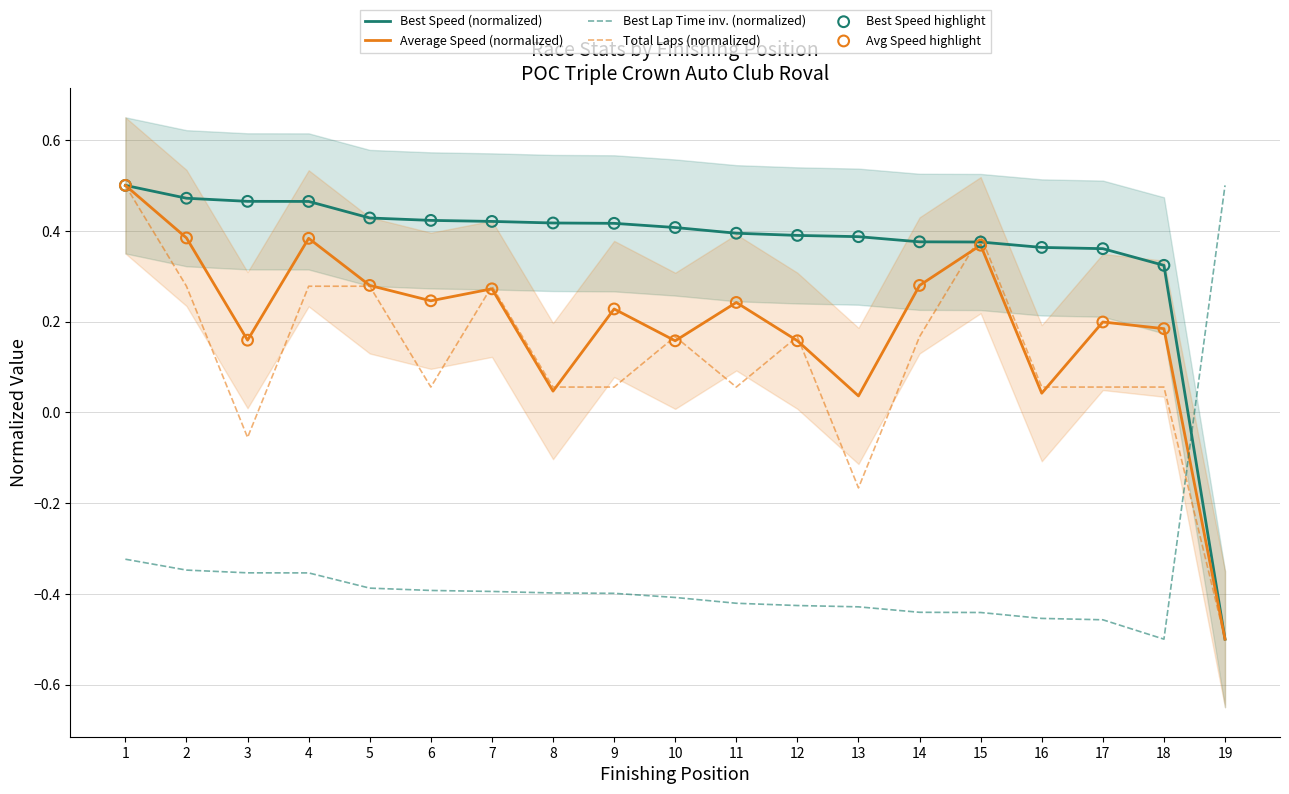

Is the value of Average Speed (normalized) at 4 greater than the value of Best Lap Time inv. (normalized) at 13?

Yes